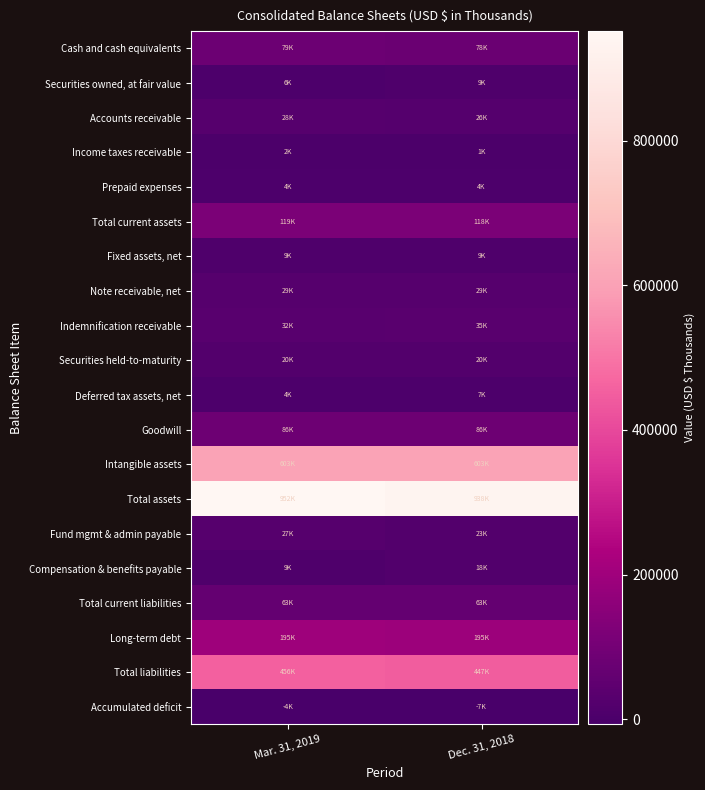

Rank the series at Mar. 31, 2019 from highest to lowest value.

Total assets, Intangible assets, Total liabilities, Long-term debt, Total current assets, Goodwill, Cash and cash equivalents, Total current liabilities, Indemnification receivable, Note receivable, net, Accounts receivable, Fund mgmt & admin payable, Securities held-to-maturity, Compensation & benefits payable, Fixed assets, net, Securities owned, at fair value, Prepaid expenses, Deferred tax assets, net, Income taxes receivable, Accumulated deficit